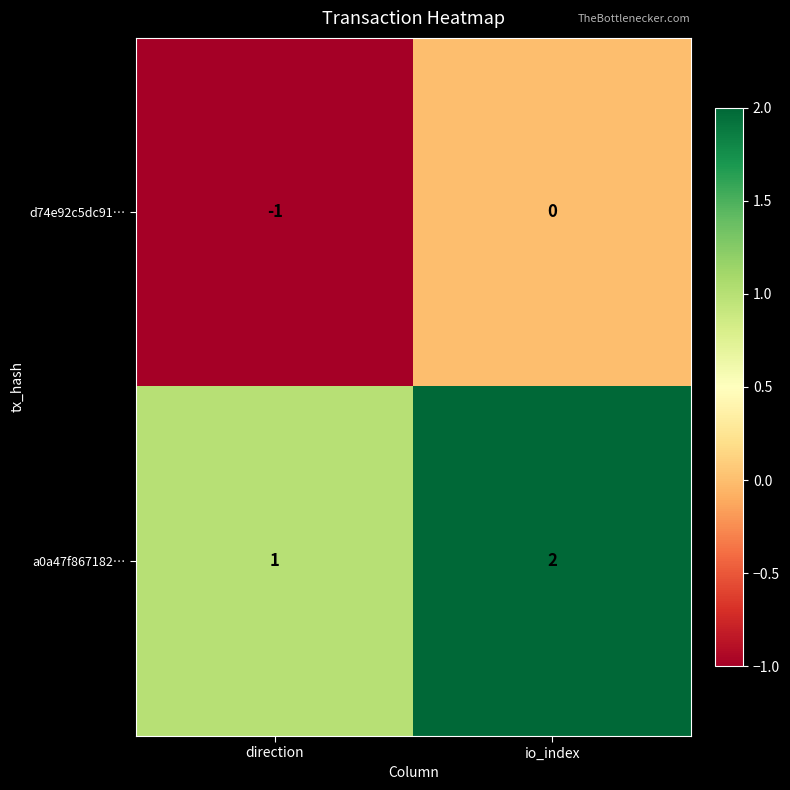

What is the sum of all a0a47f867182… values?

3